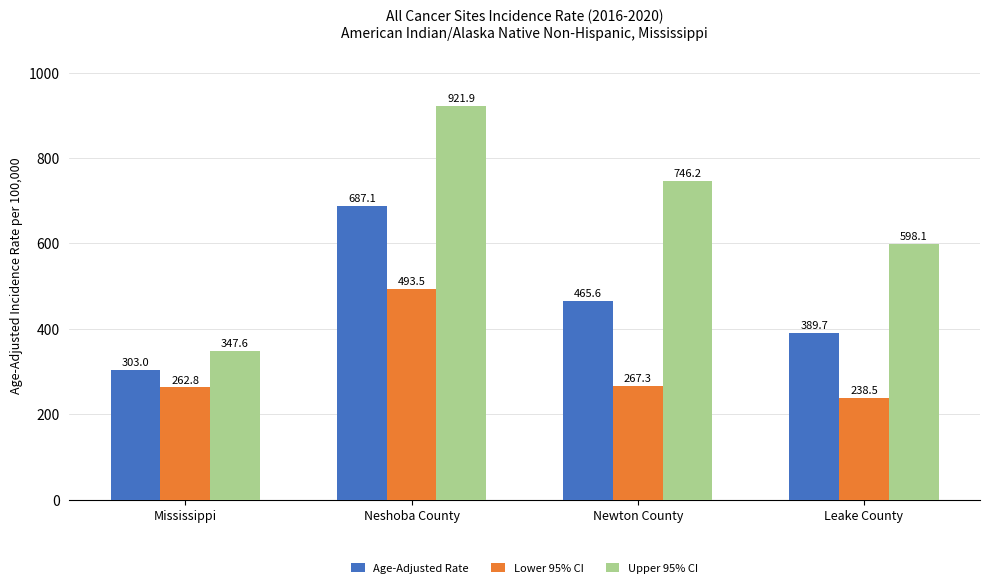

How many groups of bars are there?

4